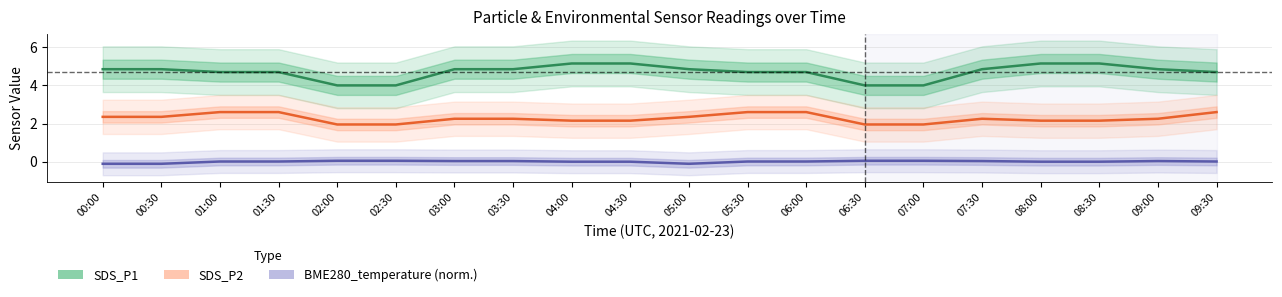

List the series in order of their peak value, lowest first.

BME280_temperature (norm.), SDS_P2, SDS_P1